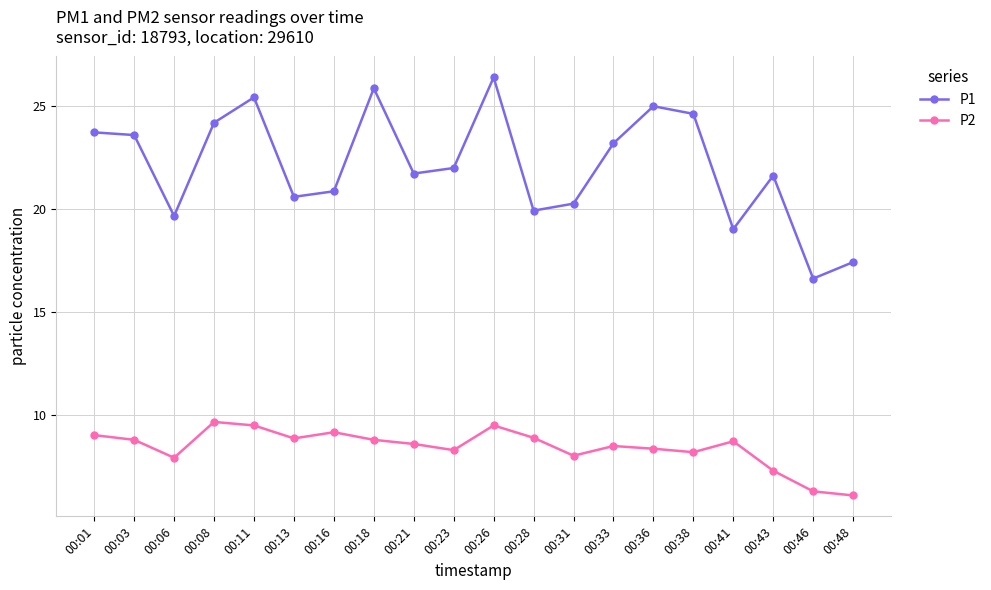

Is the value of P2 at 00:13 greater than the value of P1 at 00:36?

No